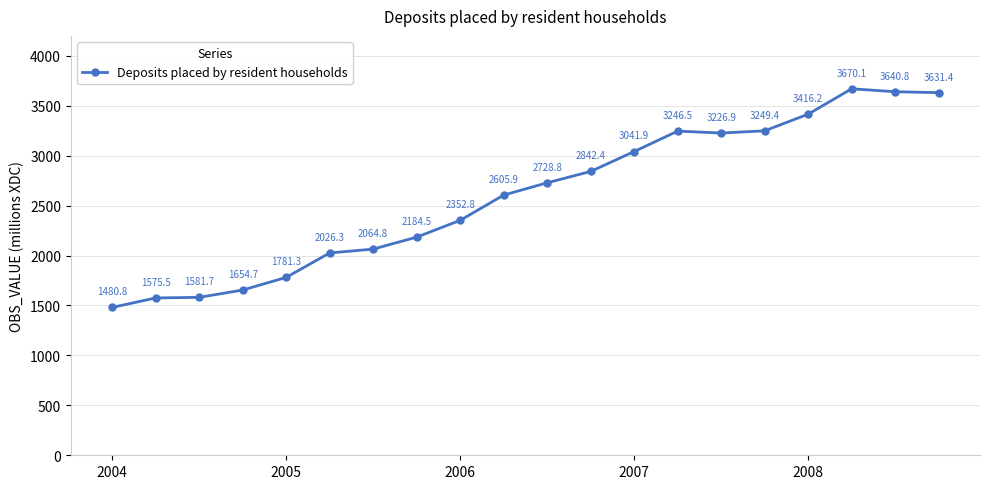

How many points are higher than both their immediate neighbors (excluding endpoints)?

2